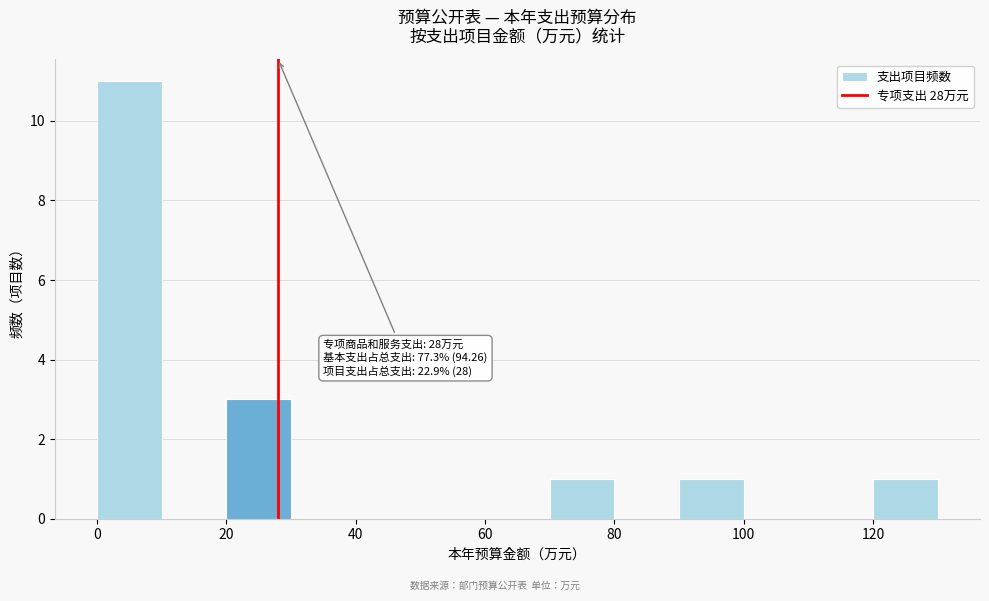

Which range on the x-axis has the tallest bar?

0 to 10